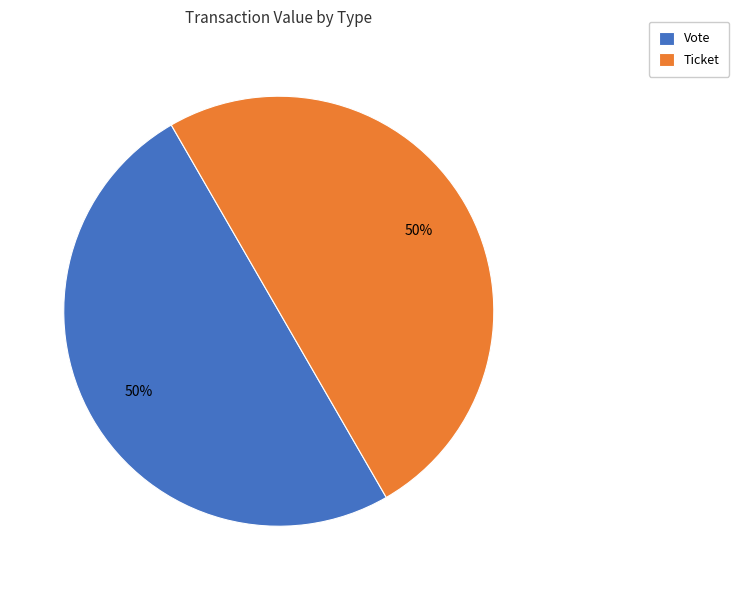

Is the sum of Vote and Ticket greater than half?

Yes